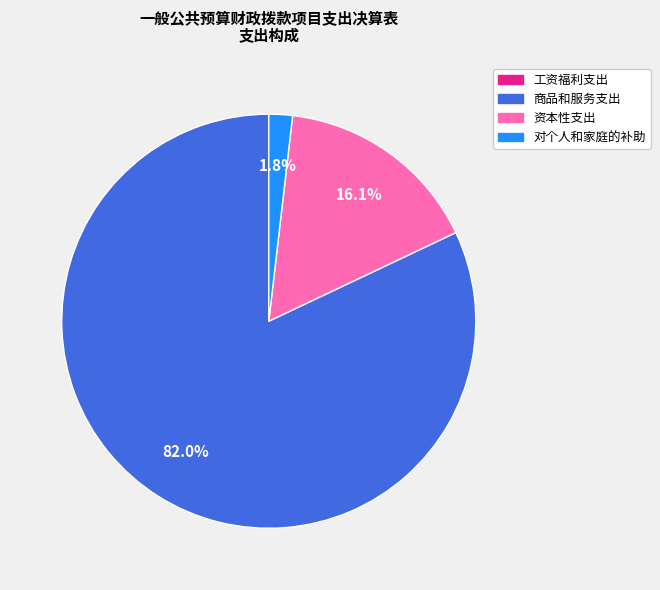

Which slice is the largest?

商品和服务支出